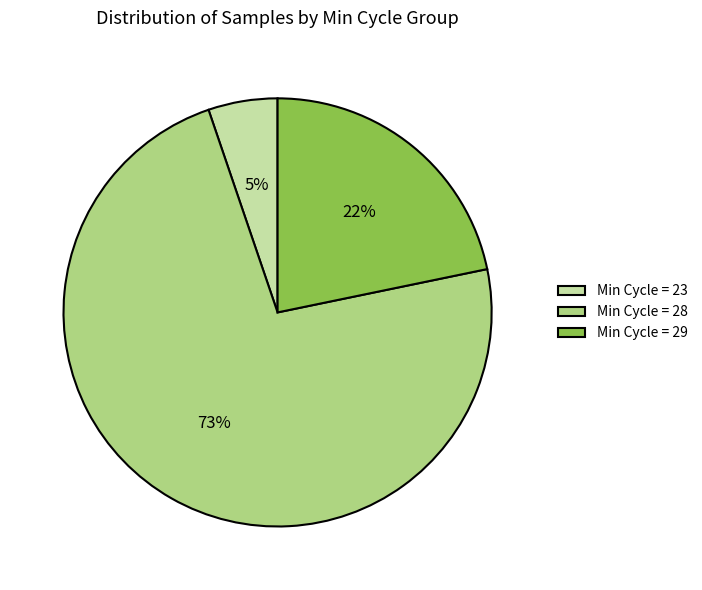

Combined, do Min Cycle = 28 and Min Cycle = 29 account for over 50%?

Yes